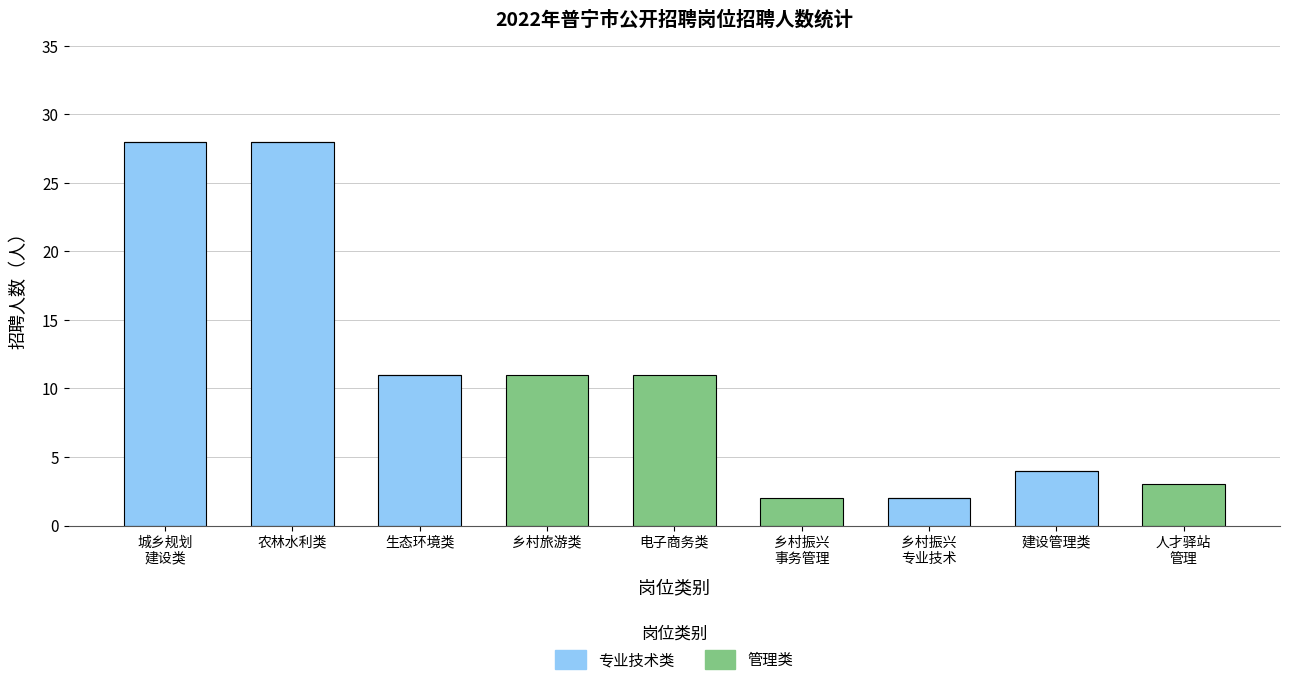

What value does the 专业技术类 series have at 农林水利类, to the nearest 5?

30